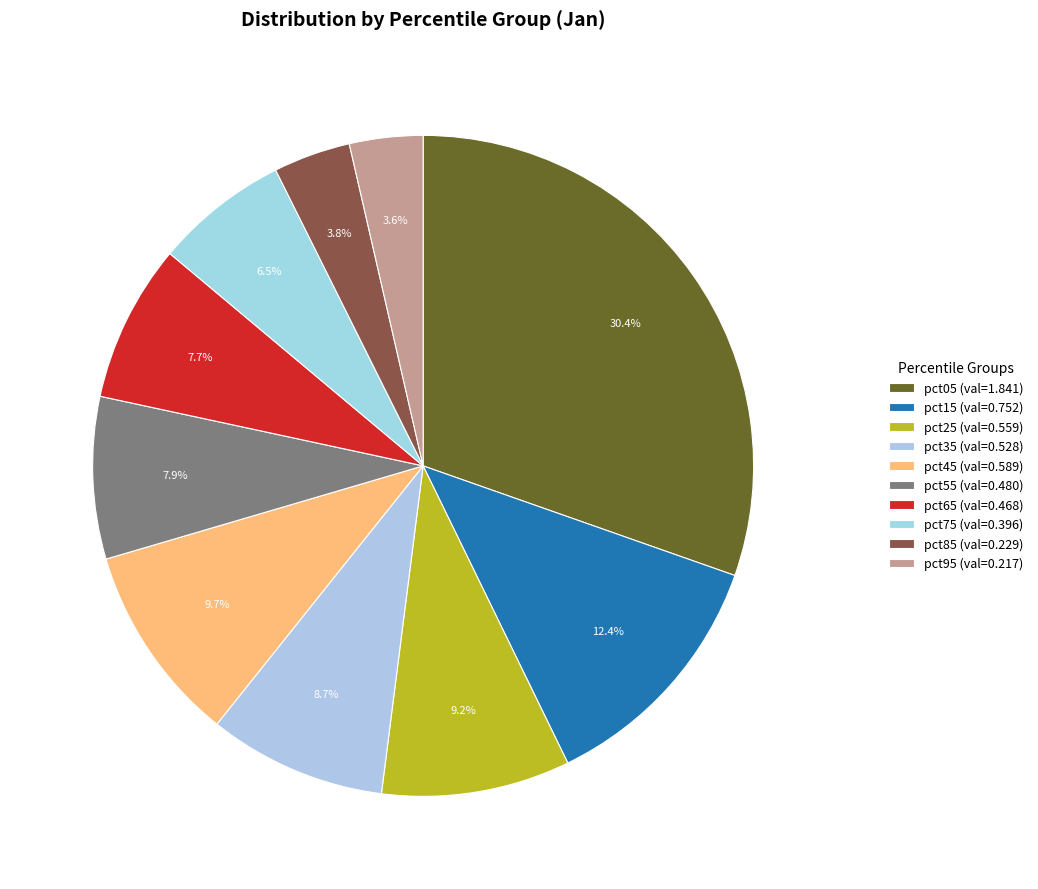

How much of the chart is everything except pct05?

69.6%